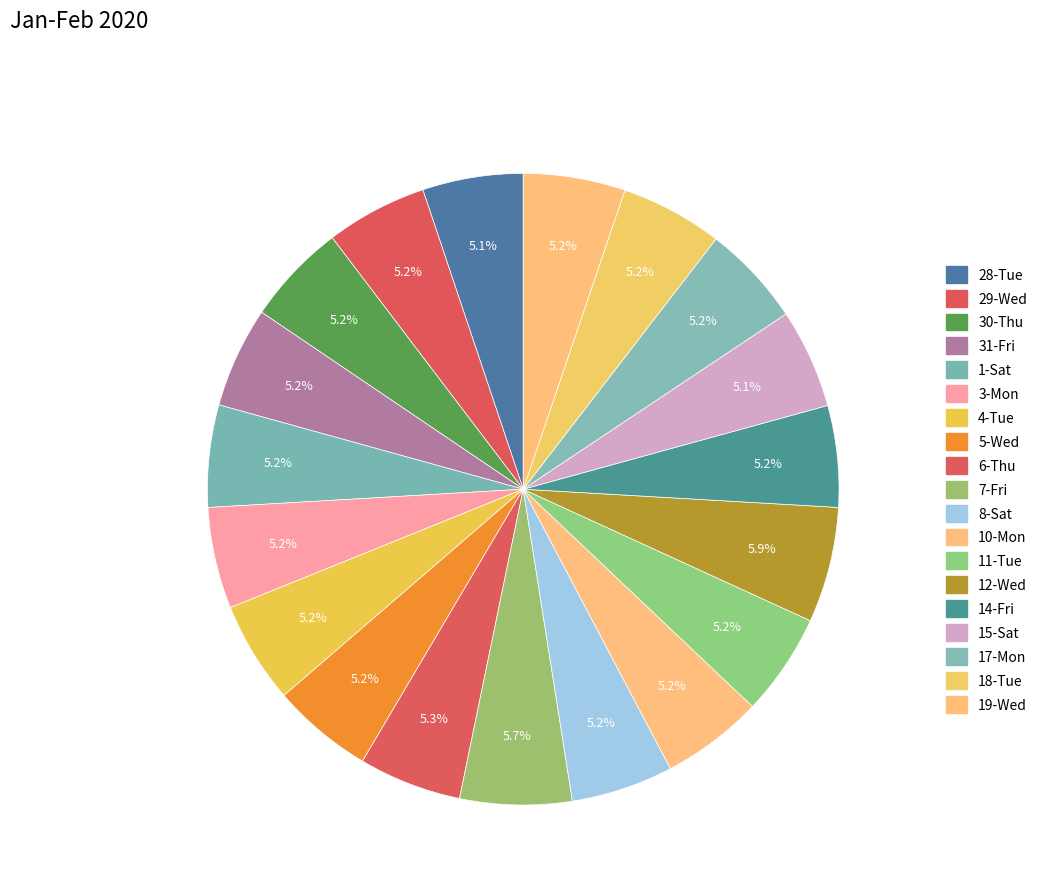

What is the largest slice in the pie chart?

12-Wed